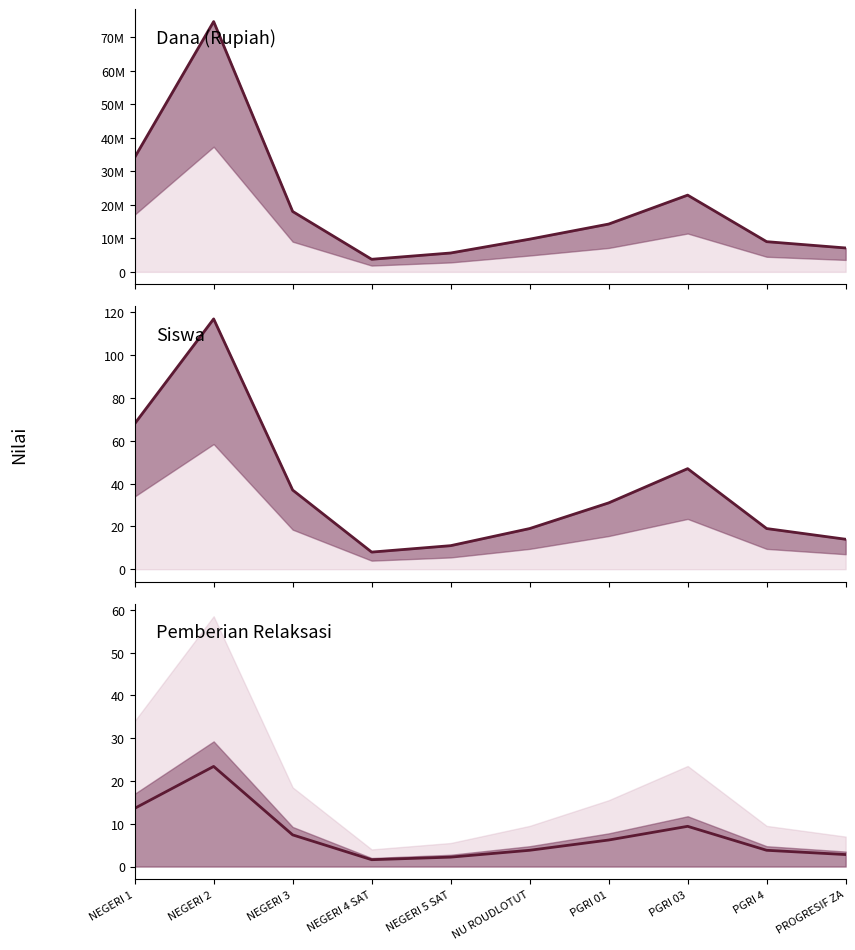

Which category has the lowest value in the Pemberian Relaksasi (line) series?

NEGERI 4 SAT